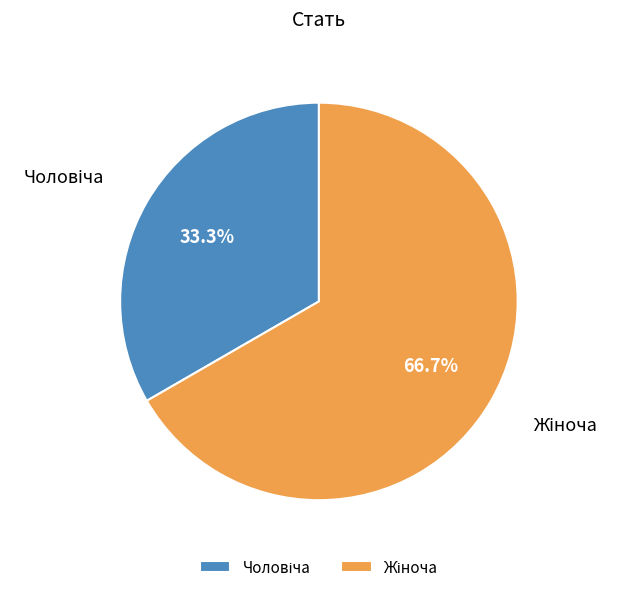

Is there a majority slice in this chart?

Yes